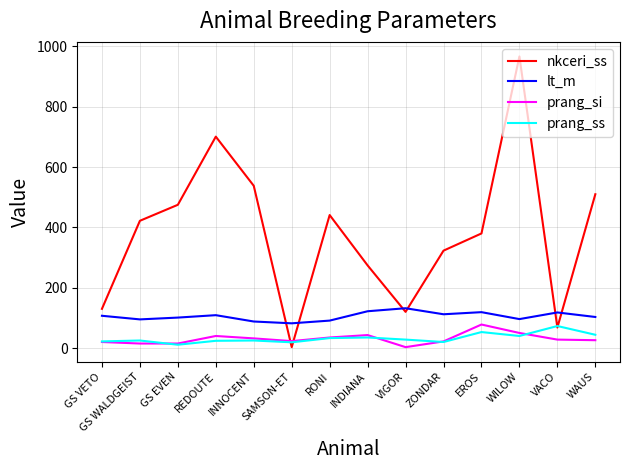

The value of lt_m at VACO is 118. True or false?

True